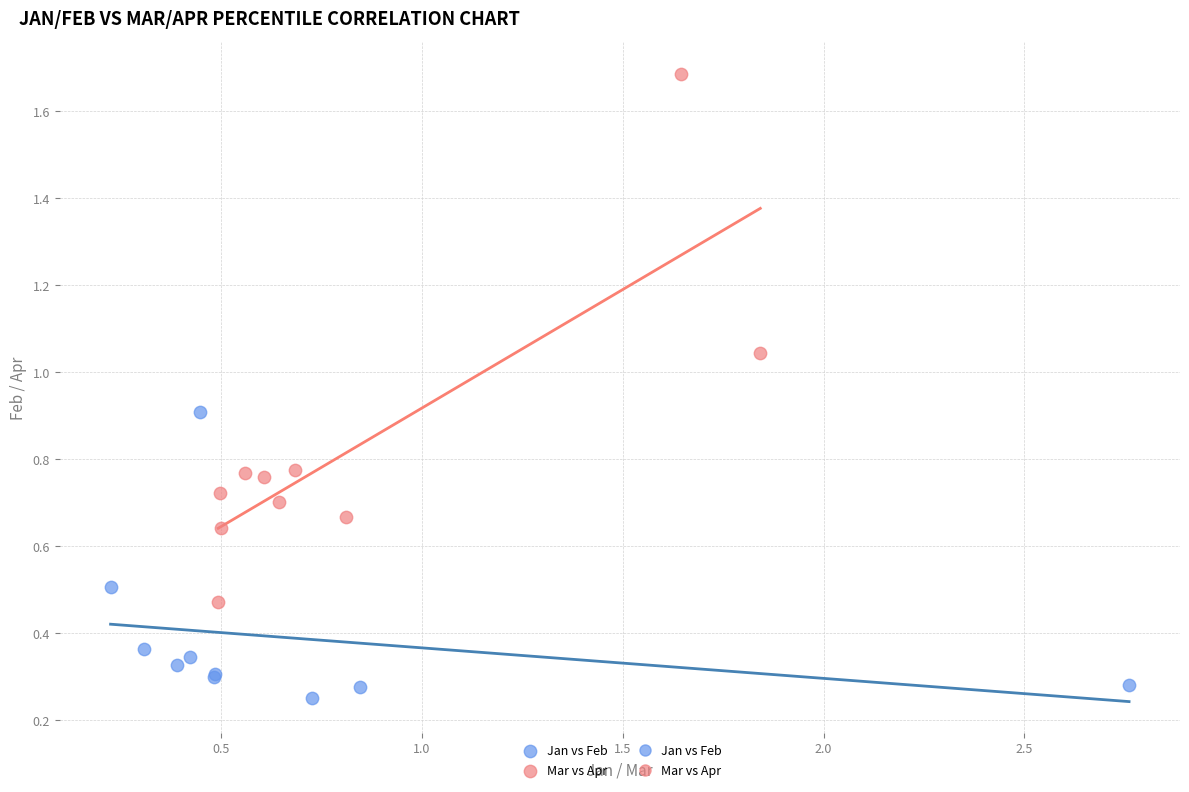

Which series contains the lowest Y value?

Jan vs Feb